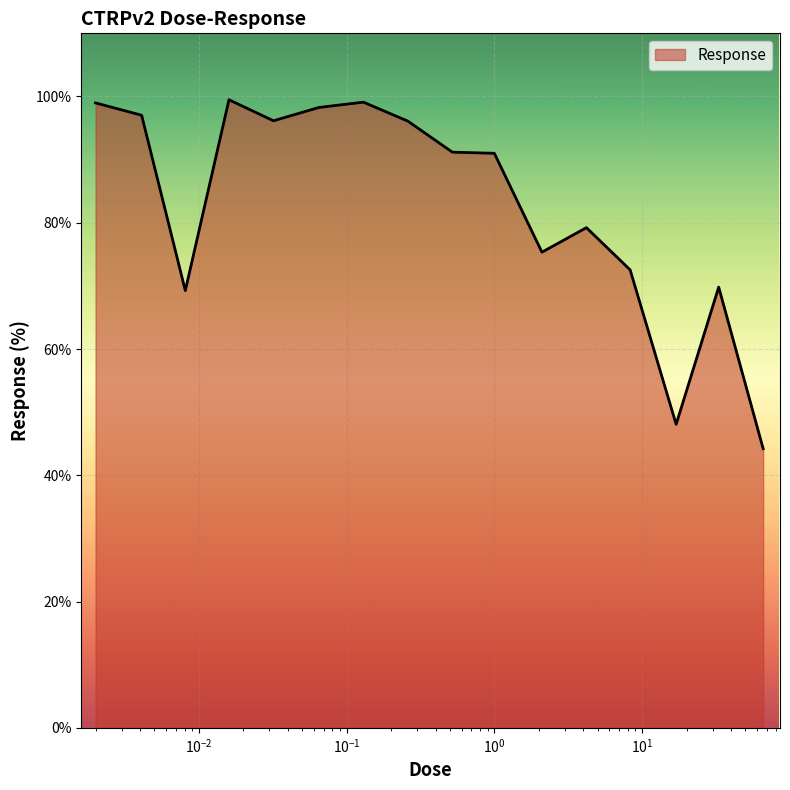

What is the smallest value displayed?

44.2